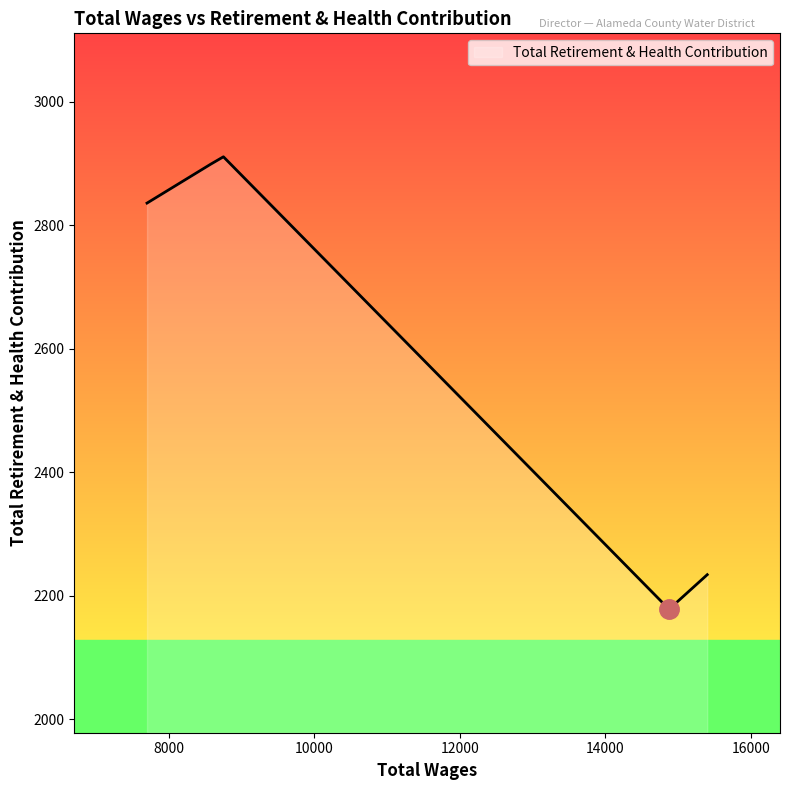

What is the sum of all values?

13058